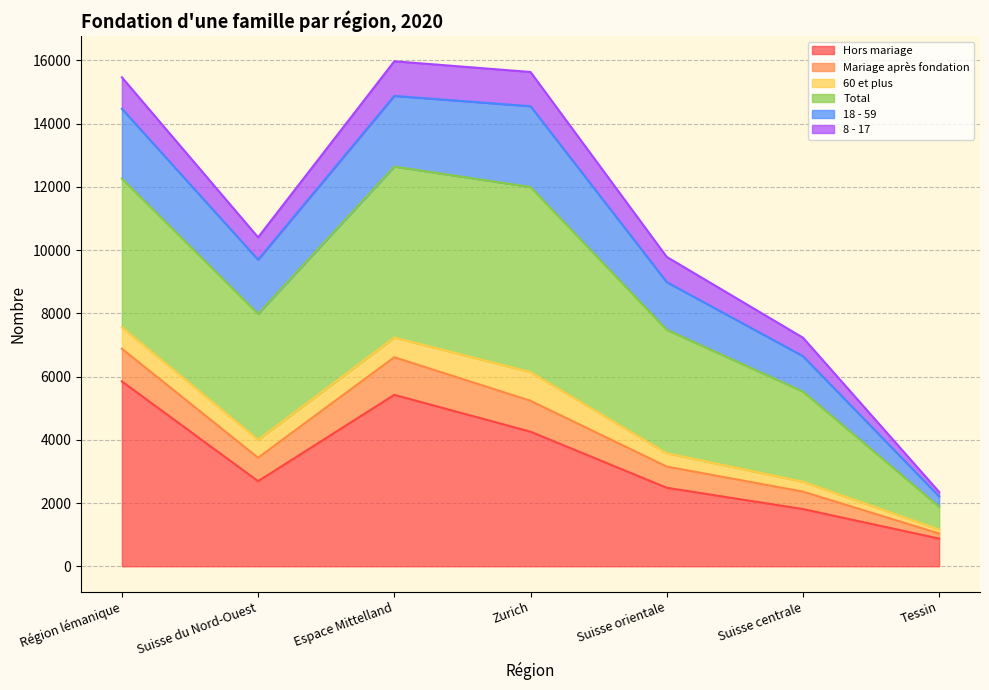

Is it true that Hors mariage equals 9664 at Espace Mittelland?

False